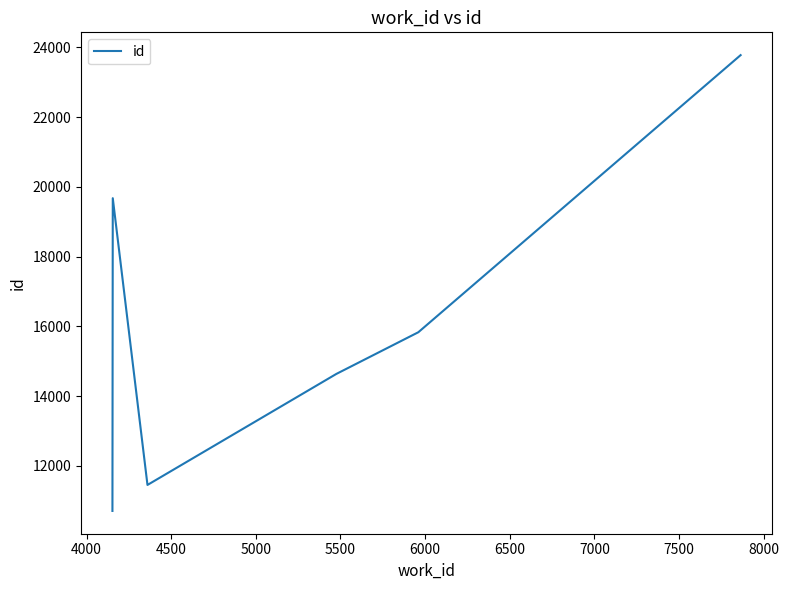

How many values are below 15834?

3